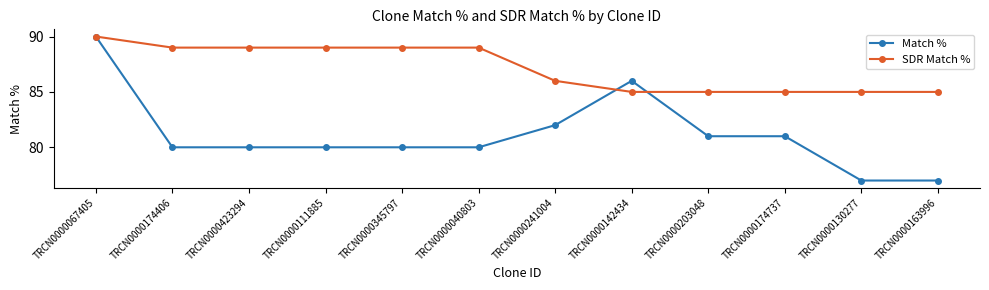

Rank the series by their average value, from lowest to highest.

Match %, SDR Match %